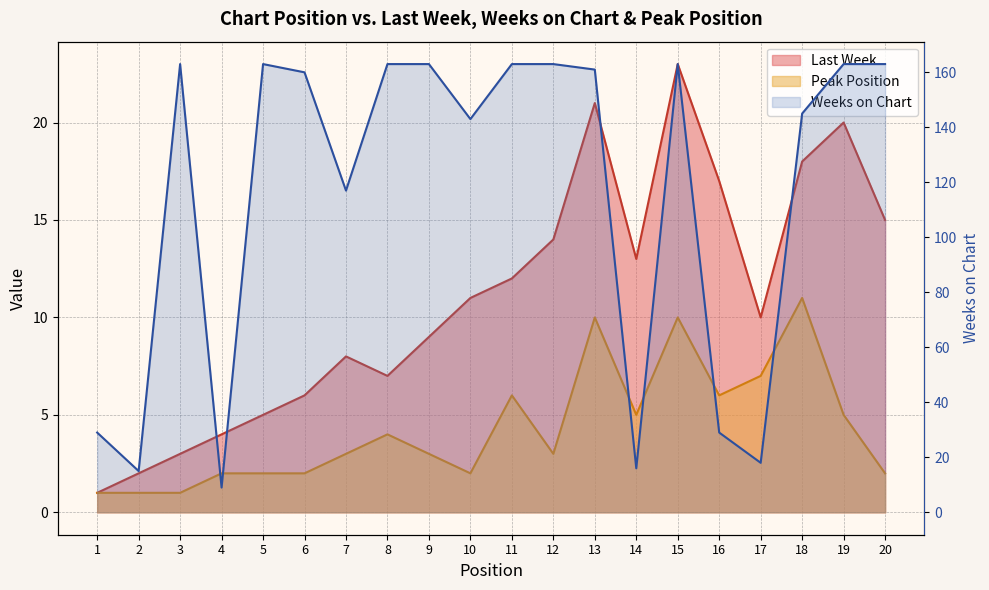

The value of Peak Position at 9 is 2. True or false?

False